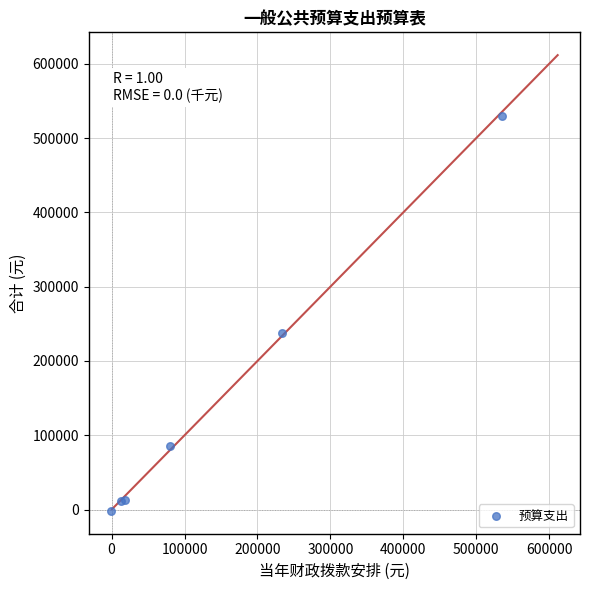

What Y value in the scatter plot is closest to 263842?

237993.7